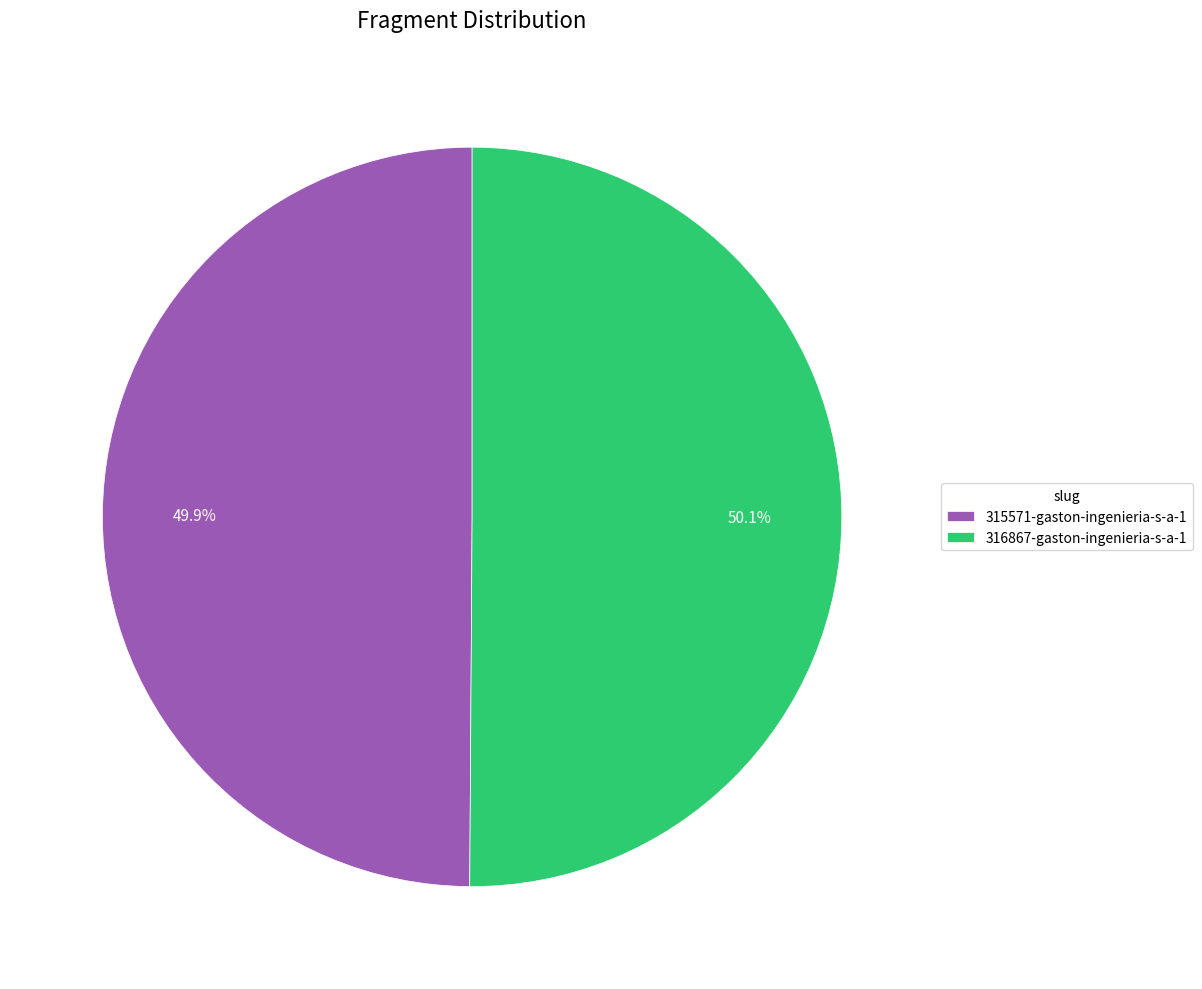

To the nearest percent, what portion does 316867-gaston-ingenieria-s-a-1 represent?

50%